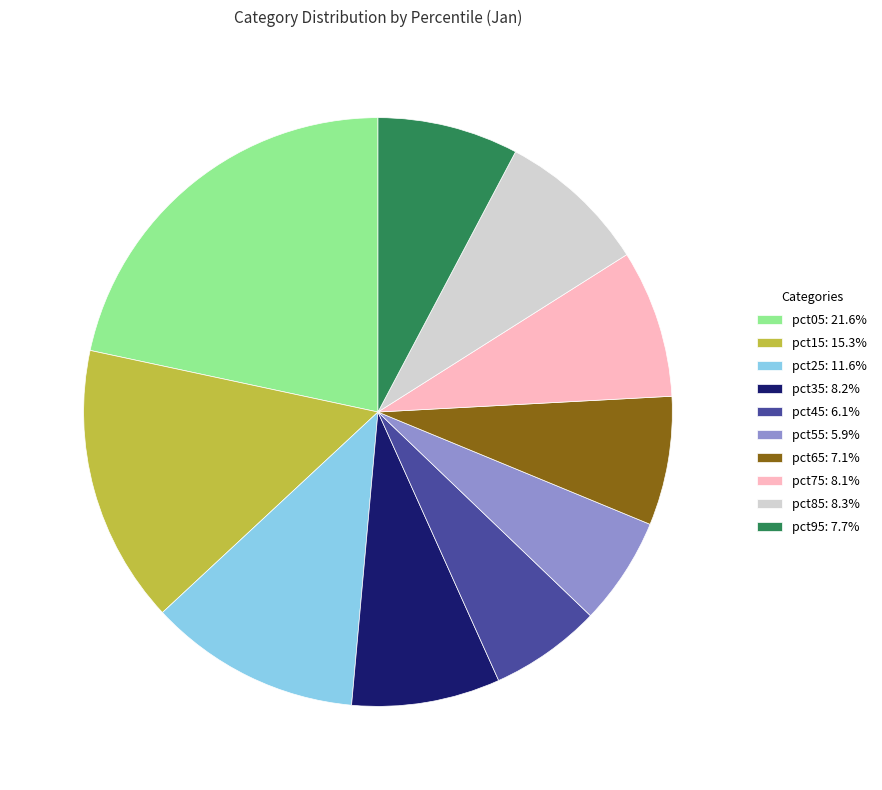

Approximately how many times larger is the value at pct85: 8.3% compared to pct65: 7.1%?

1.2